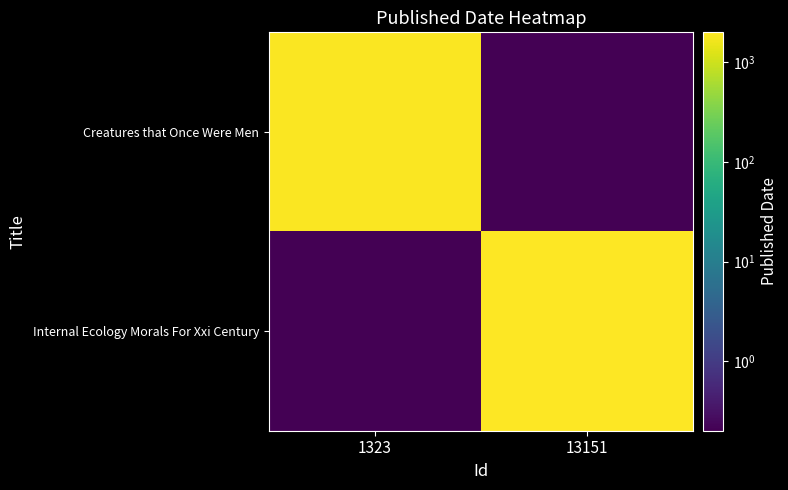

At 13151, list the series in order from largest to smallest.

Internal Ecology Morals For Xxi Century, Creatures that Once Were Men